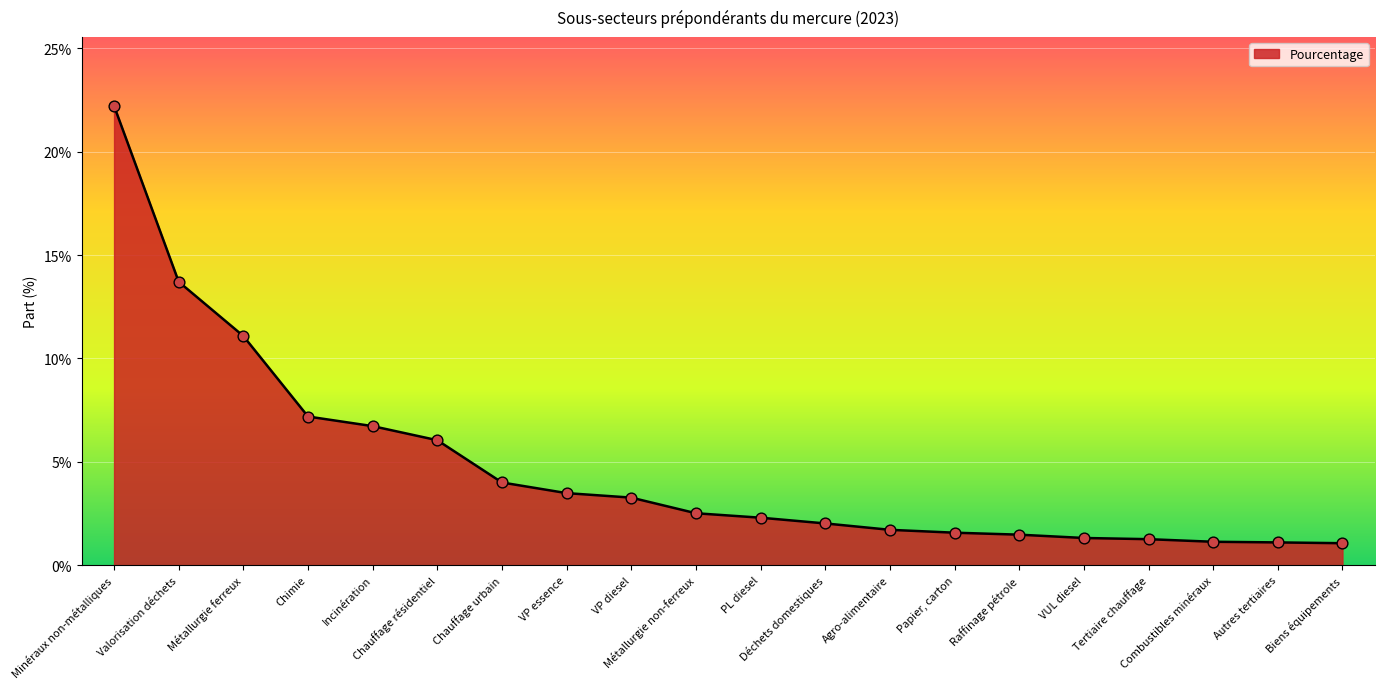

Between Valorisation déchets and Raffinage pétrole, which is larger?

Valorisation déchets